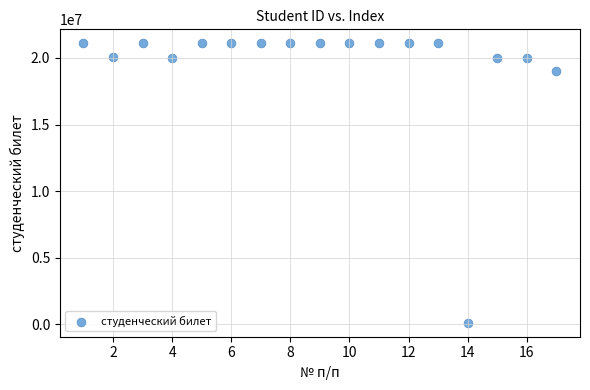

What Y value in the scatter plot is closest to 10610708?

19000857